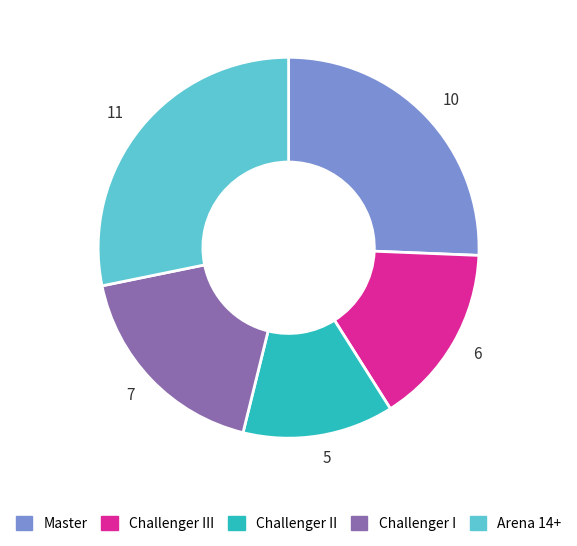

What is the ratio of the value at 5 to the value at 10?

0.5